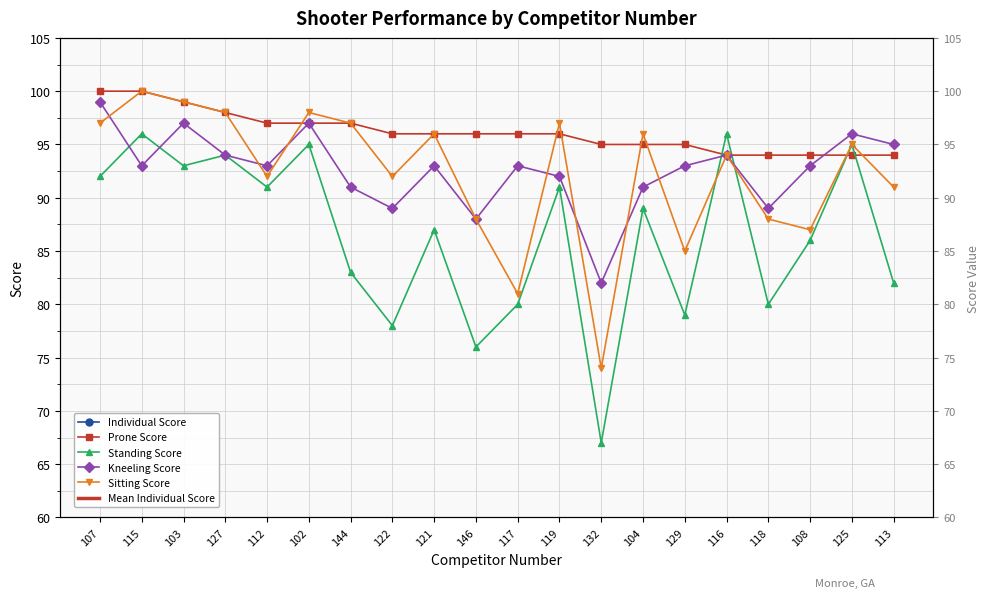

Rank the categories by Sitting Score value from lowest to highest.

132, 117, 129, 108, 146, 118, 113, 112, 122, 116, 125, 121, 104, 107, 144, 119, 127, 102, 103, 115